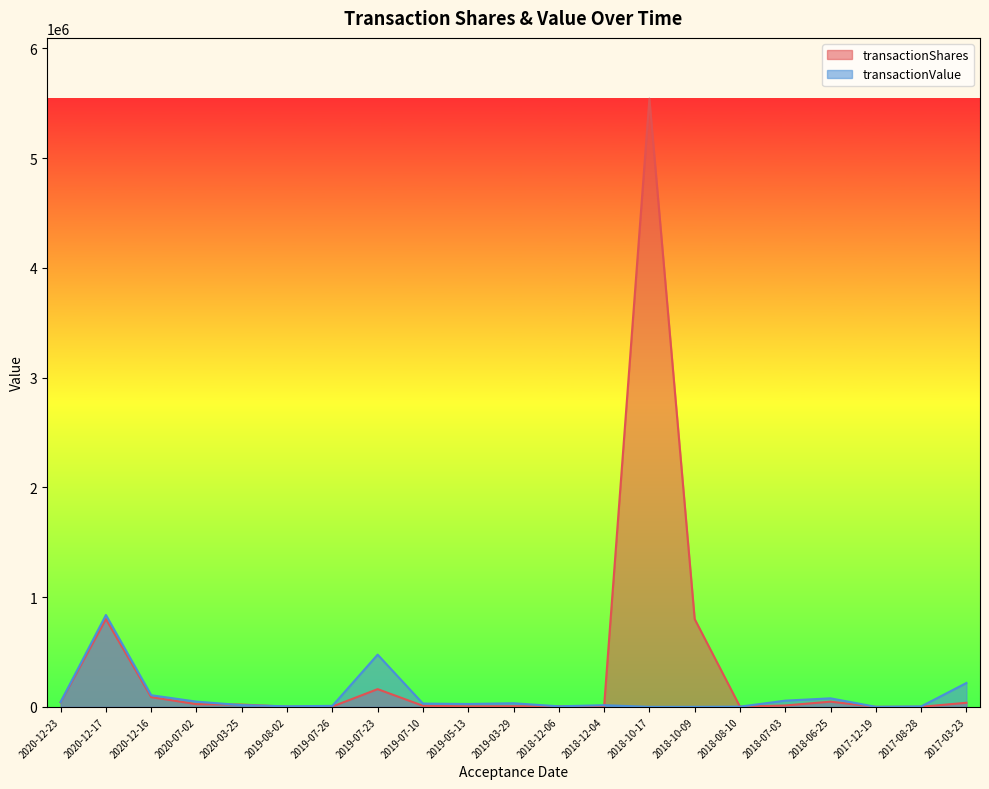

At which category does transactionValue reach its first local valley?

2019-08-02